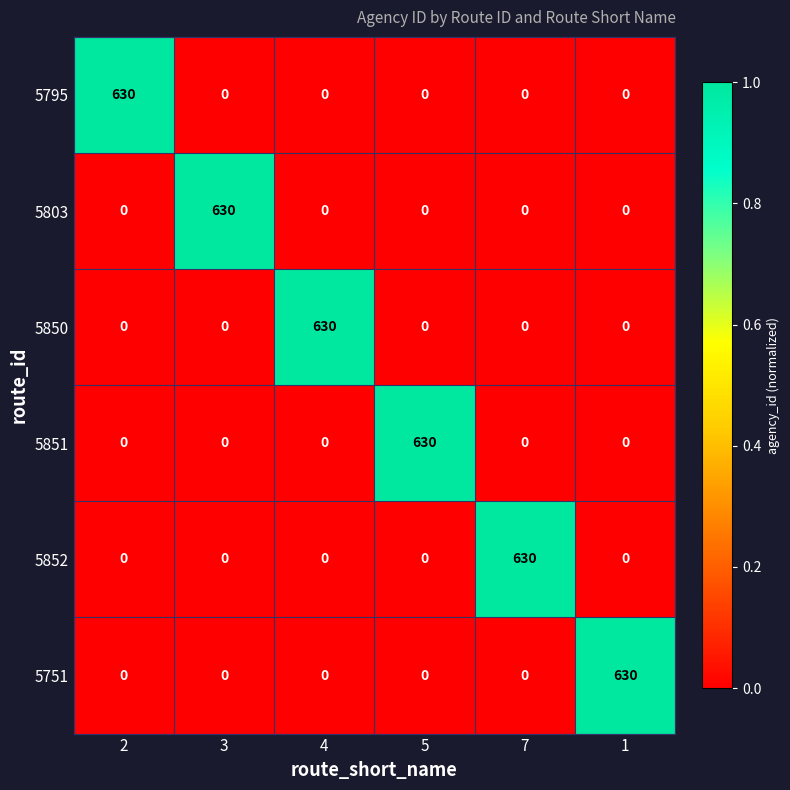

What is the difference between the highest and lowest values at 2?

630